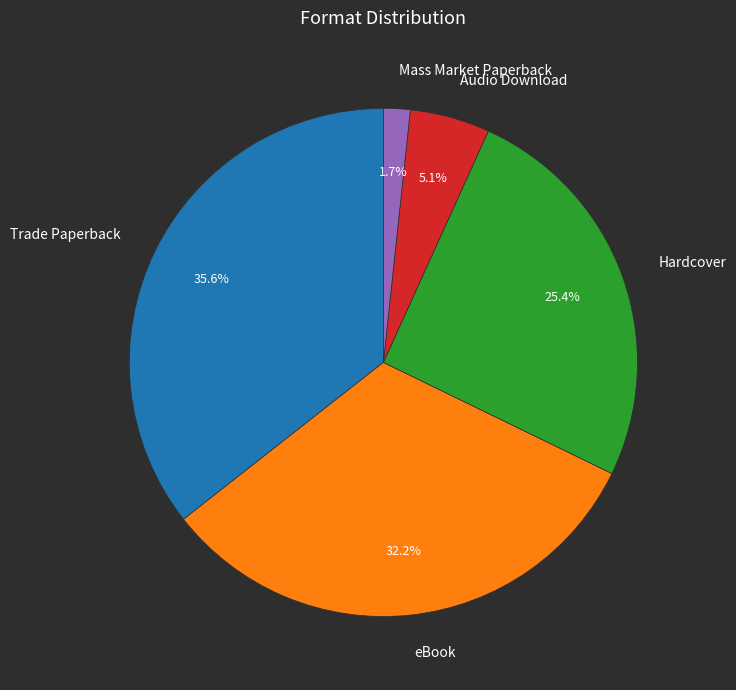

To the nearest percent, what is the average slice percentage?

20%